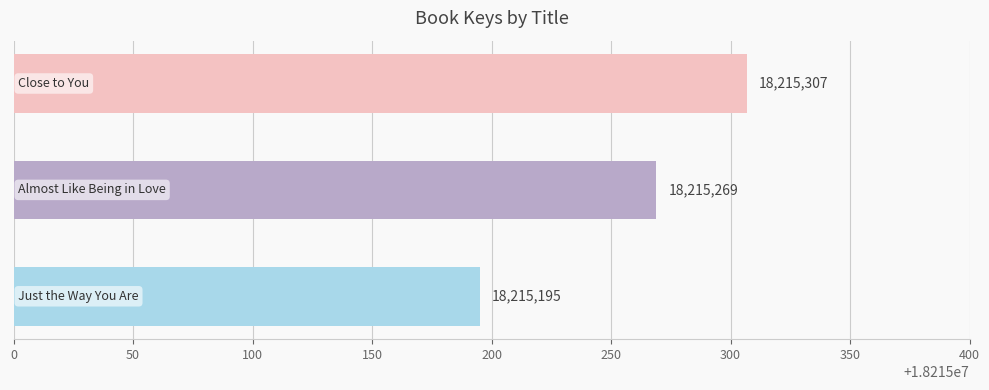

What is the smallest value displayed?

18215195